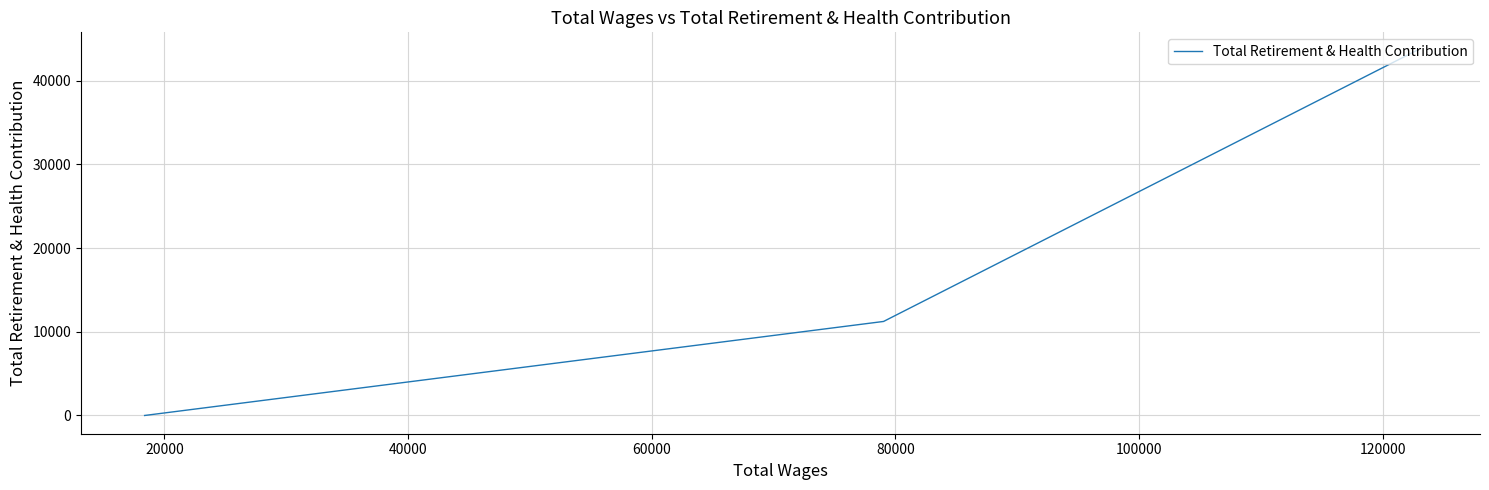

The chart shows a value of 17709 at 20000. True or false?

False